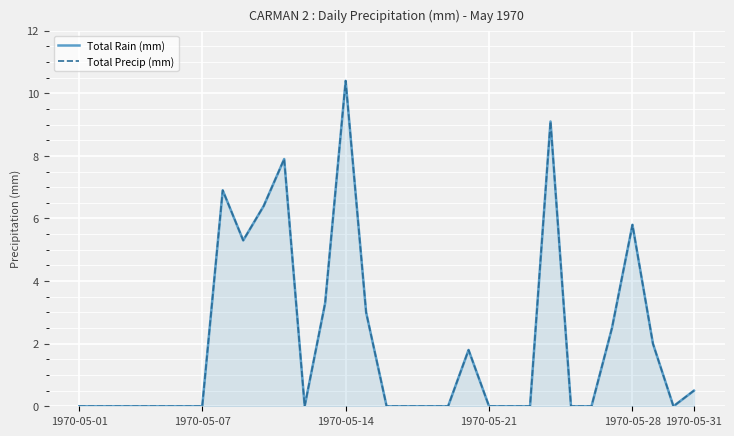

What are all the series names shown in the legend?

Total Rain (mm), Total Precip (mm)